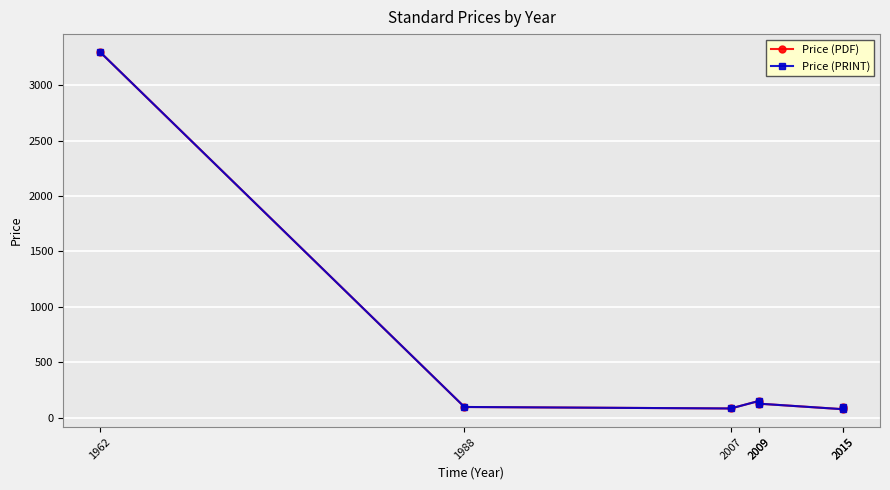

True or false: Price (PDF) and Price (PRINT) cross at least once.

False